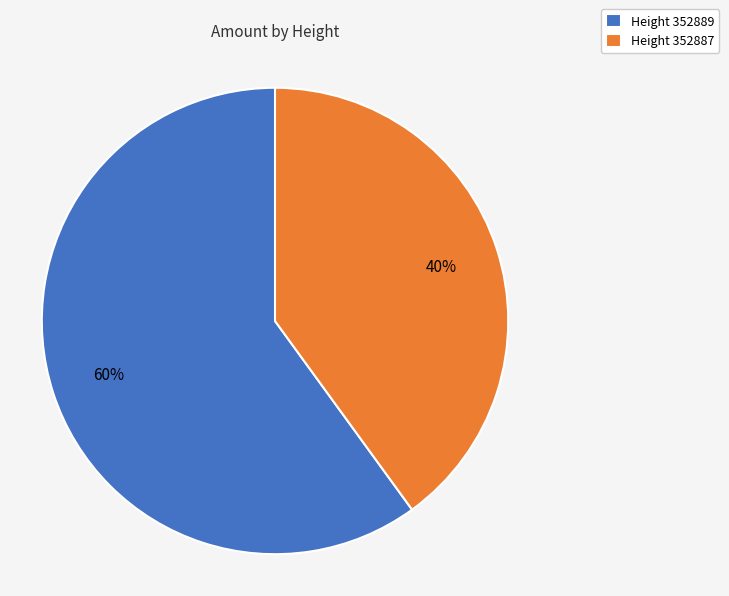

Is the sum of Height 352887 and Height 352889 greater than half?

Yes